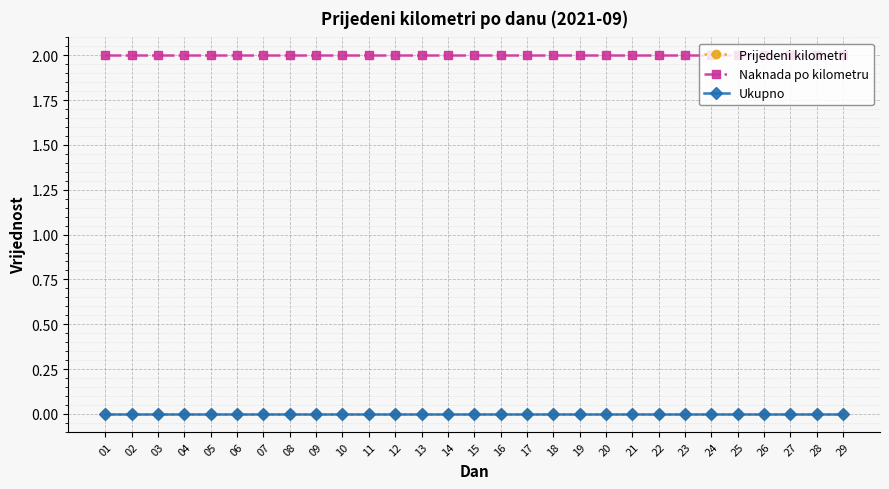

True or false: Ukupno and Naknada po kilometru cross at least once.

False